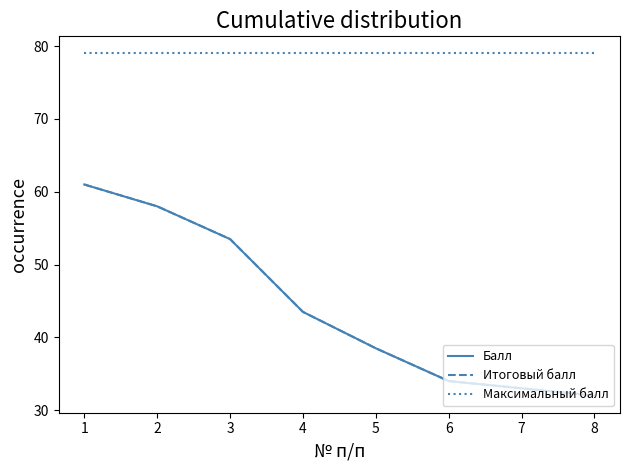

Which has a higher value, 3 or 6?

3